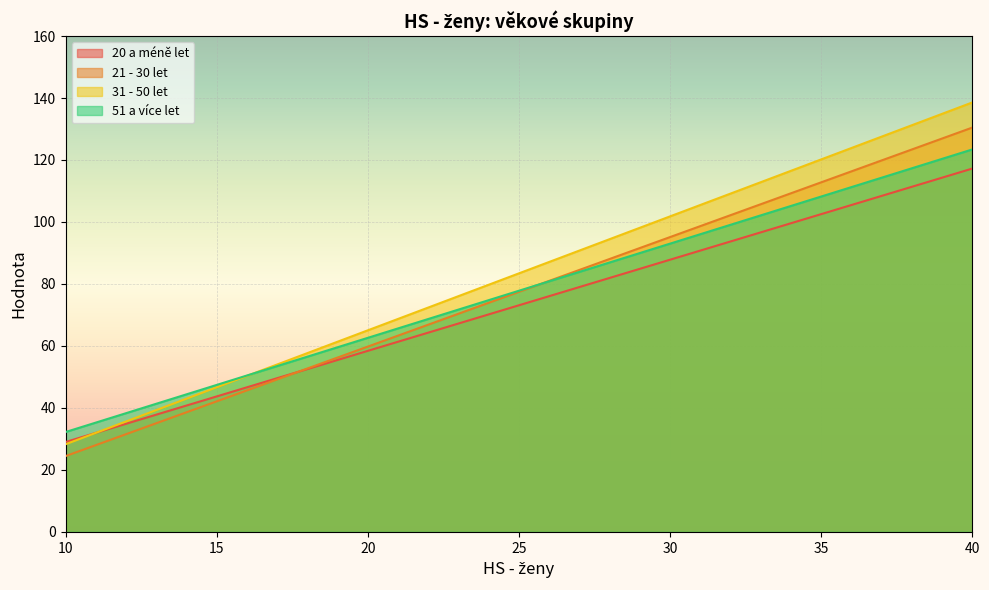

At how many categories does at least one series exceed 72?

19